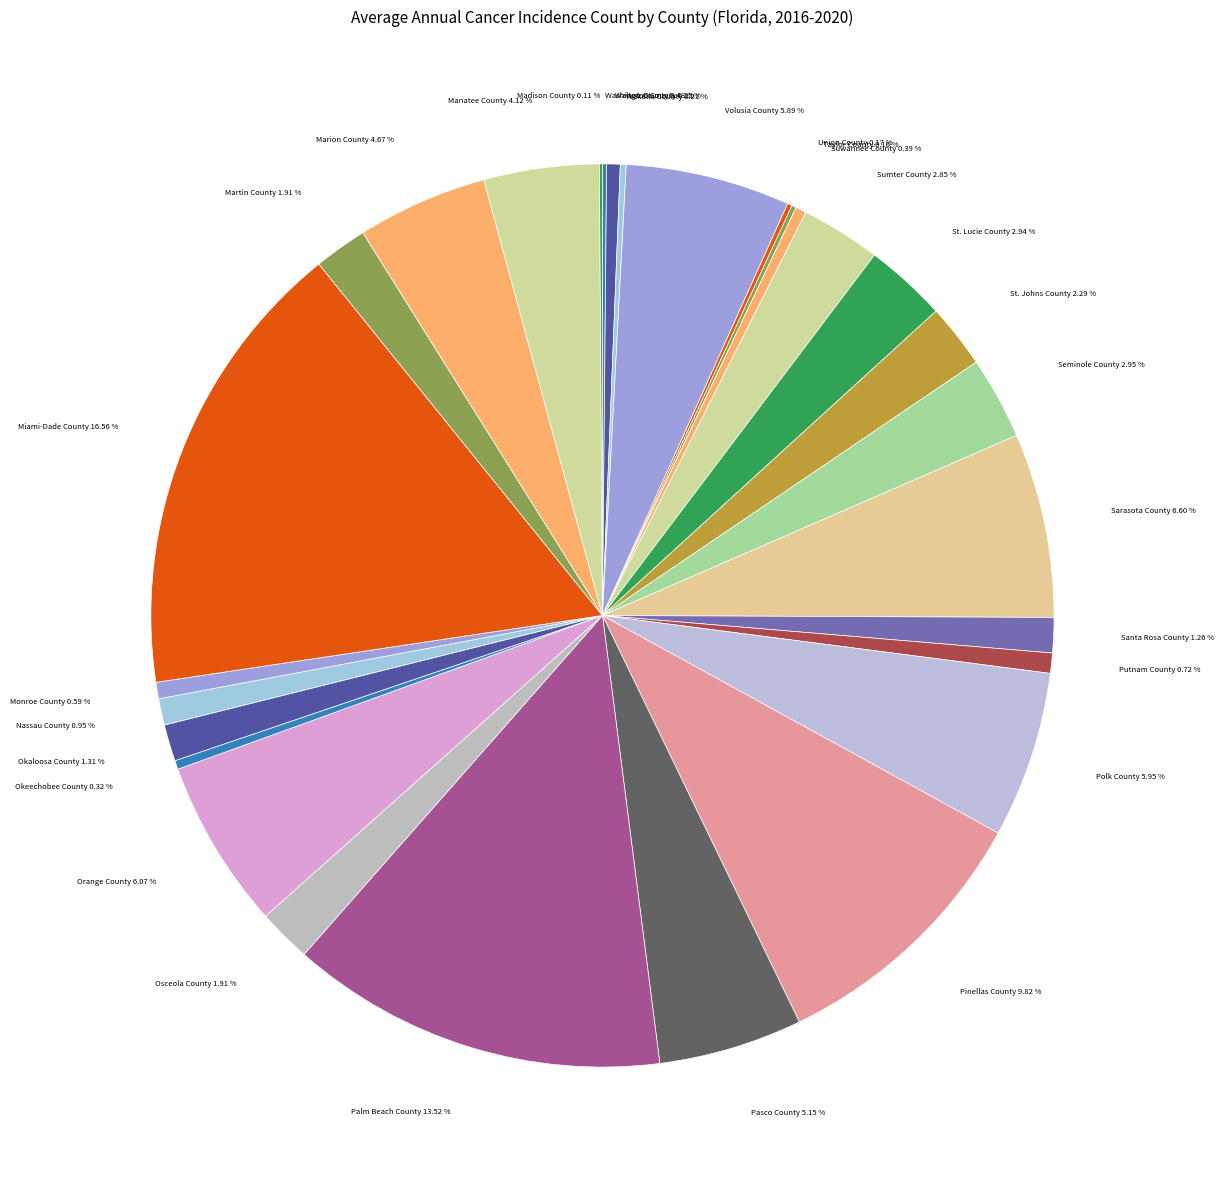

Is there a majority slice in this chart?

No